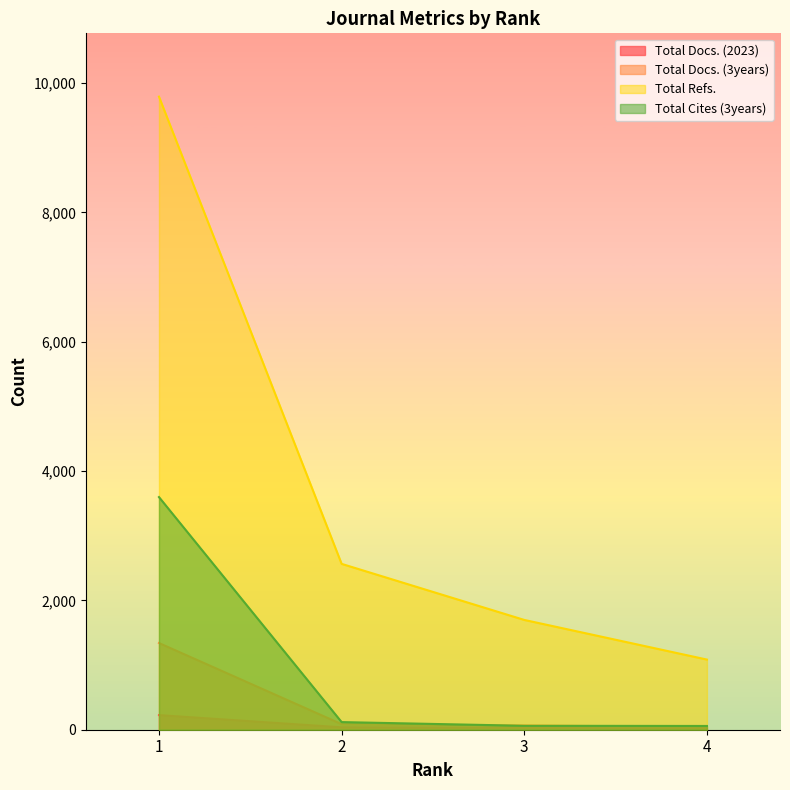

At which label is Total Docs. (2023) closest to 121?

2